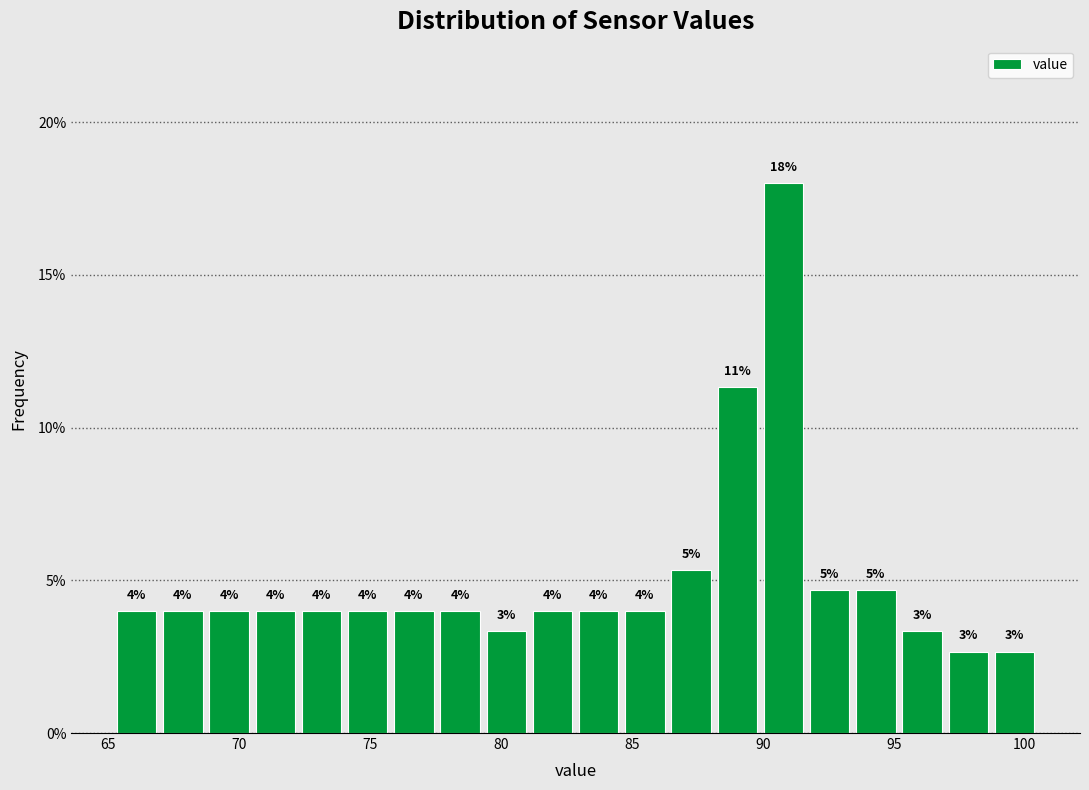

Read against the x-axis, roughly where is the centre of the tallest bar?

91.0